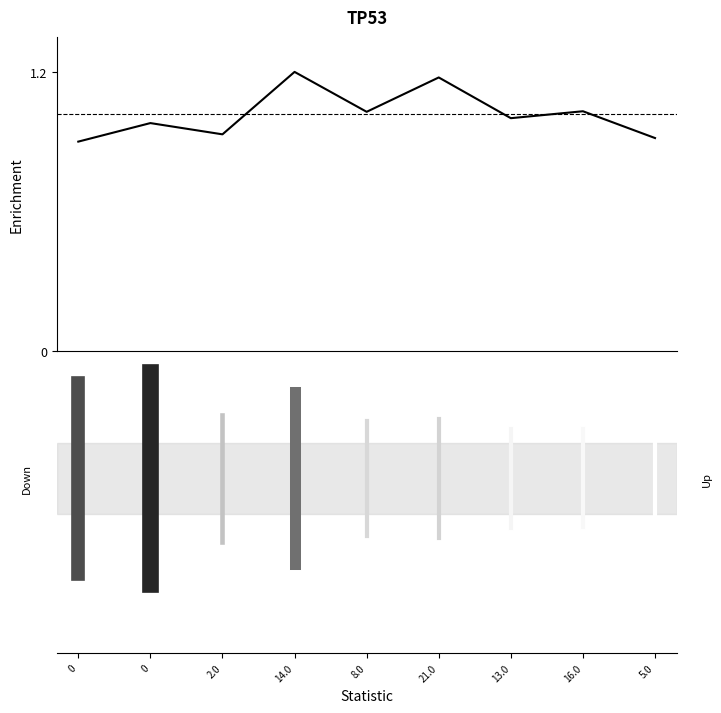

How many values are below 1?

4